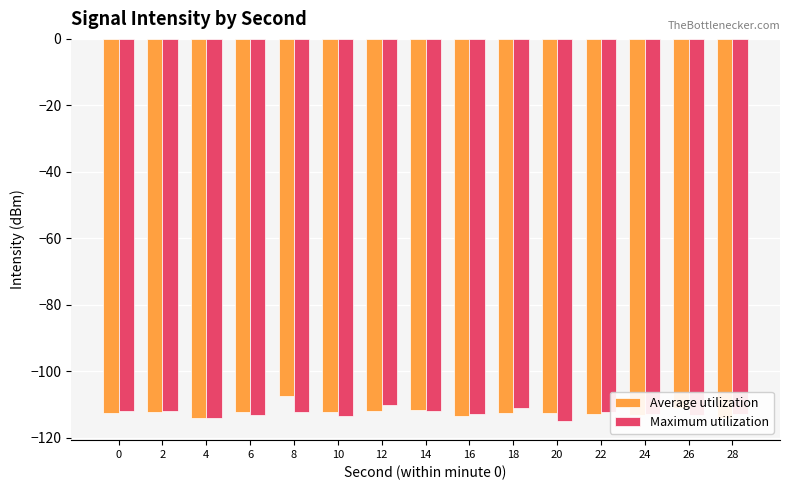

The Maximum utilization series shows -56.6 at 14. True or false?

False